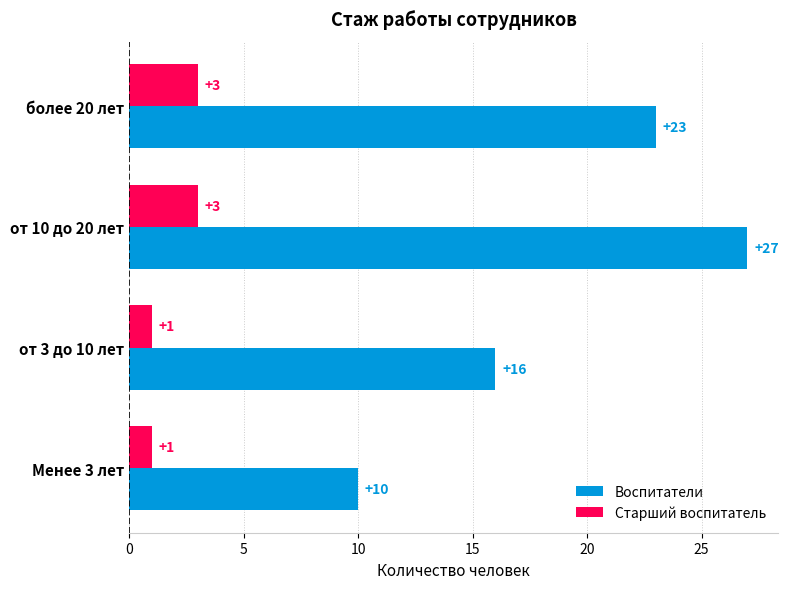

Count the number of categories in the chart.

4